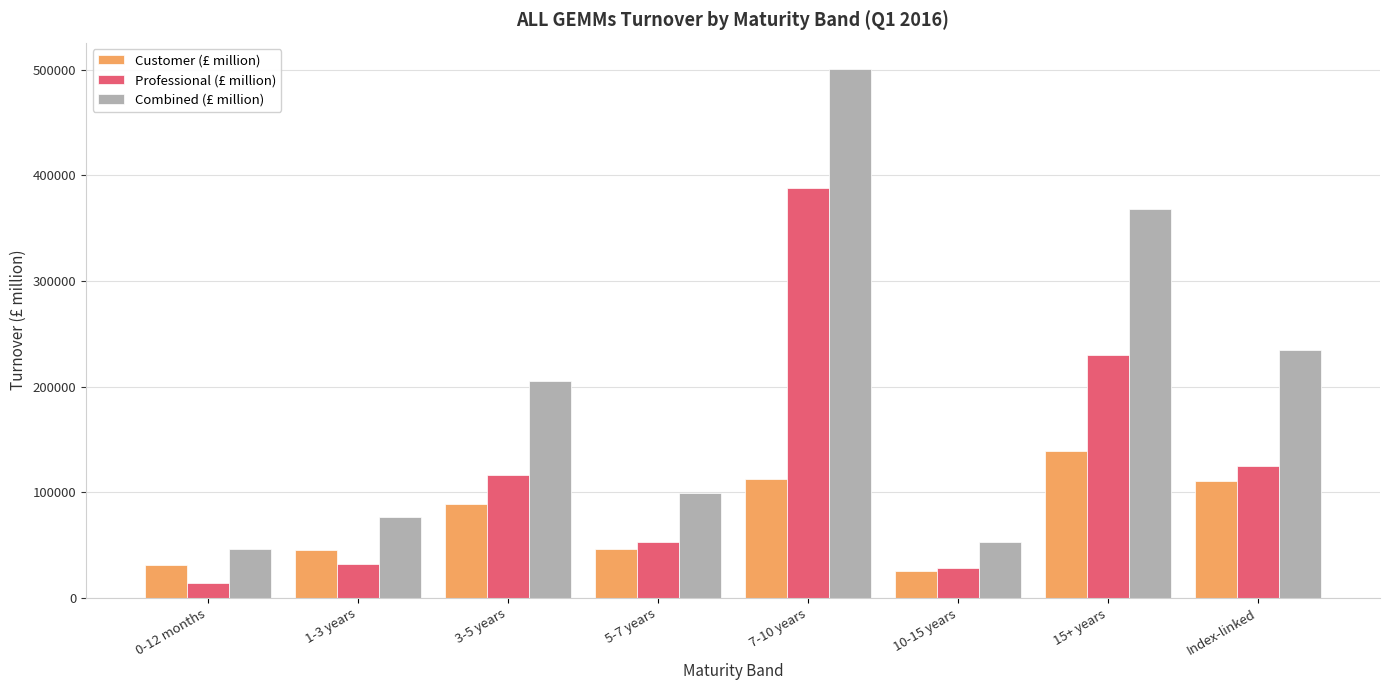

Between 3-5 years and 5-7 years, which series saw the biggest shift?

Combined (£ million)